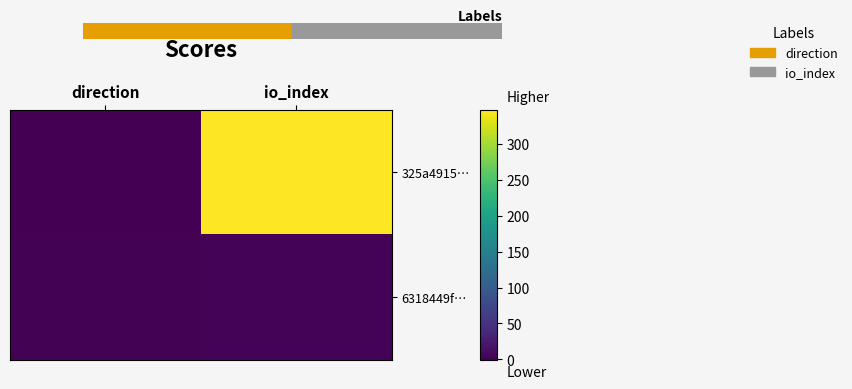

At io_index, list the series in order from largest to smallest.

325a4915…, 6318449f…